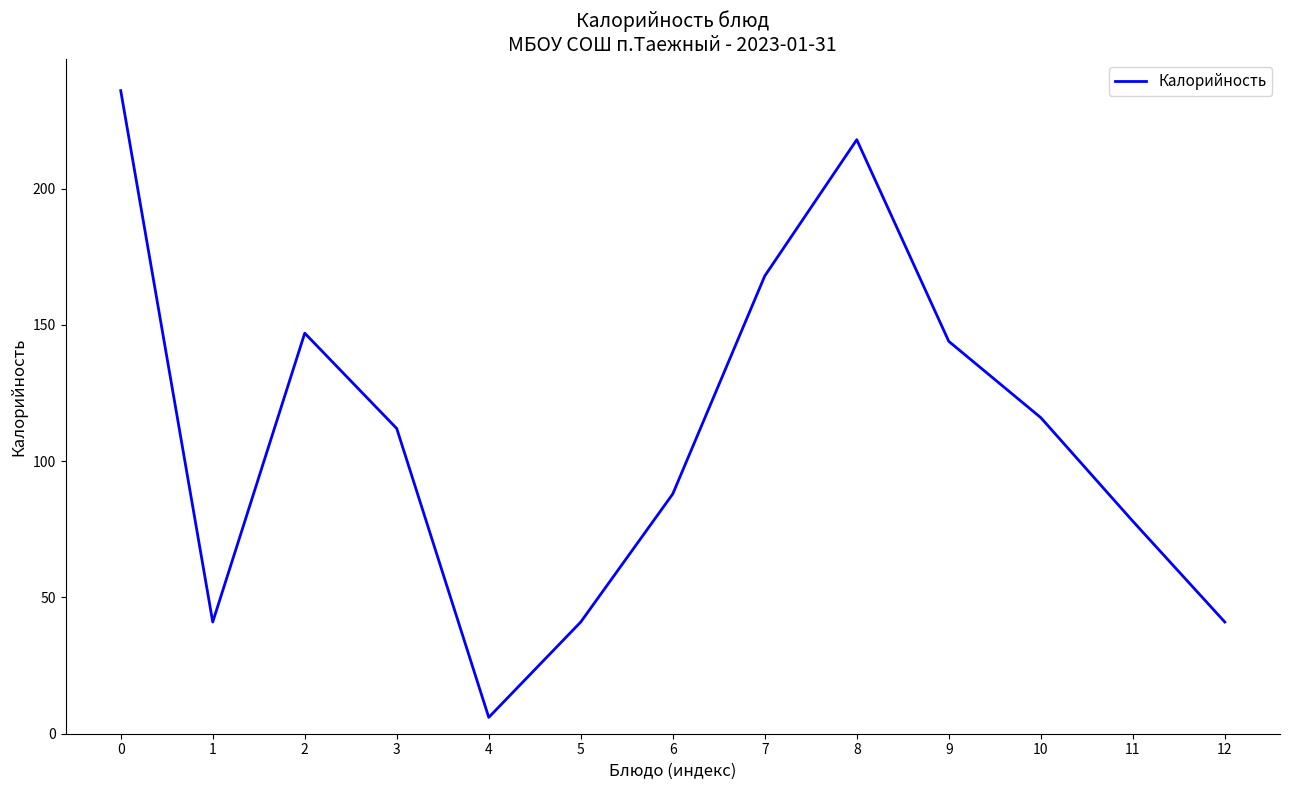

How many lines are shown in the chart?

1